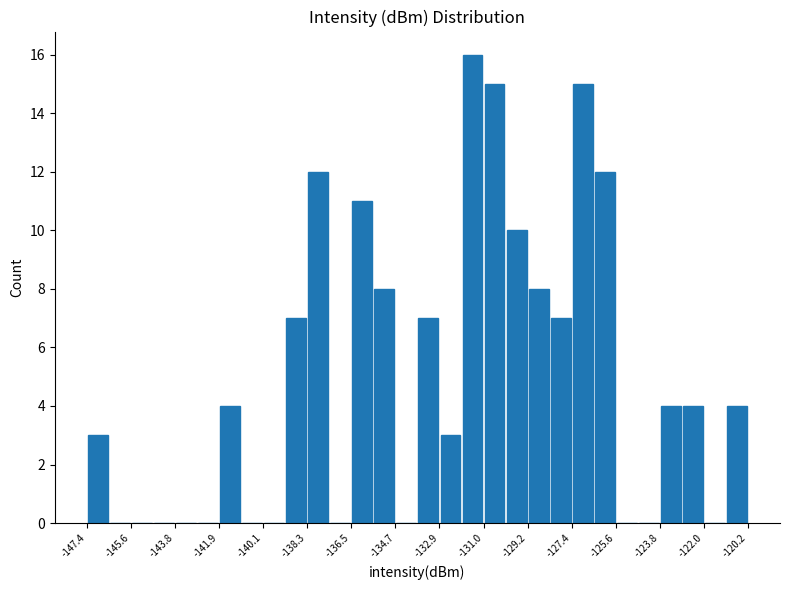

Which range on the x-axis has the tallest bar?

-132.0 to -131.0